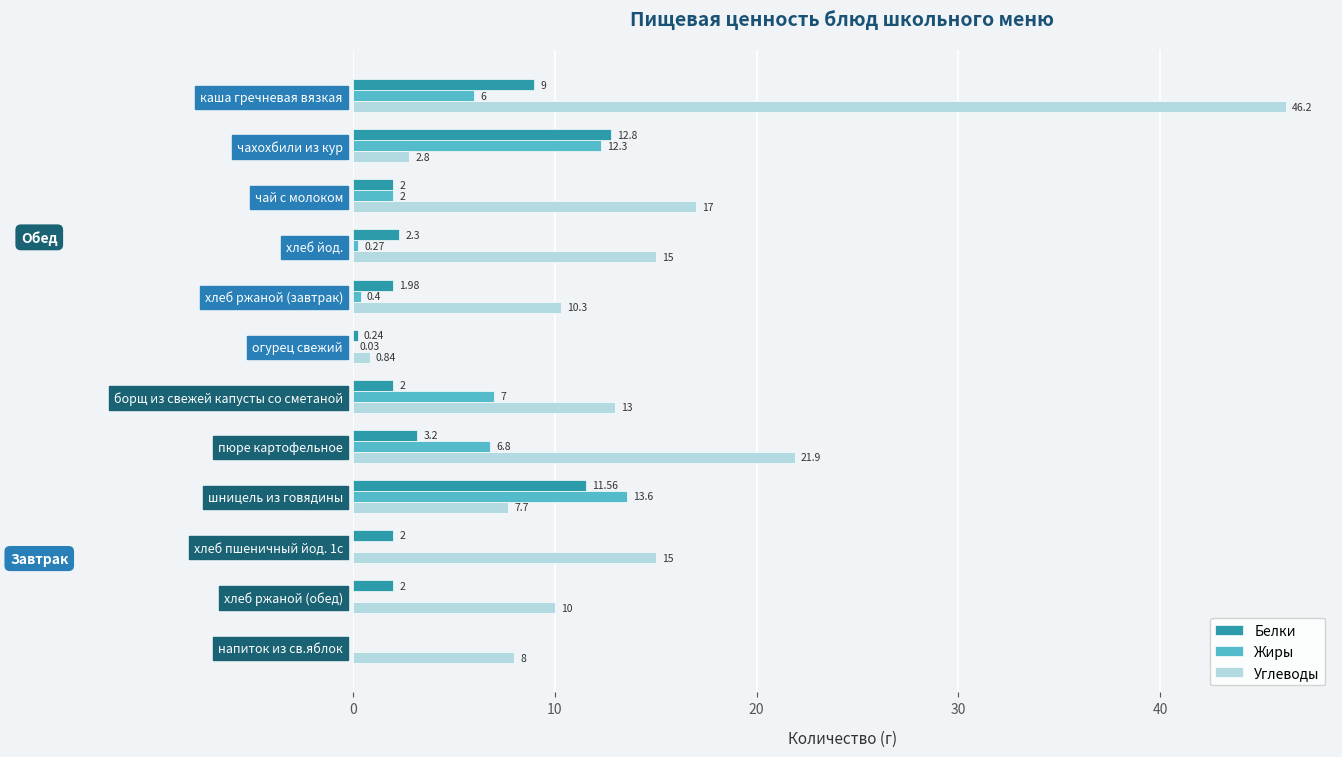

Is the value of Углеводы at чай с молоком greater than the value of Жиры at огурец свежий?

Yes